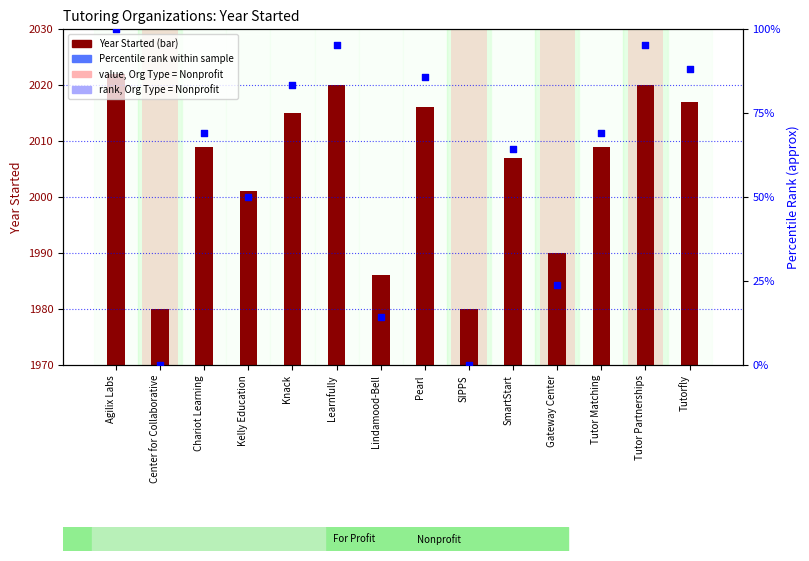

At how many categories does at least one series exceed 6?

14